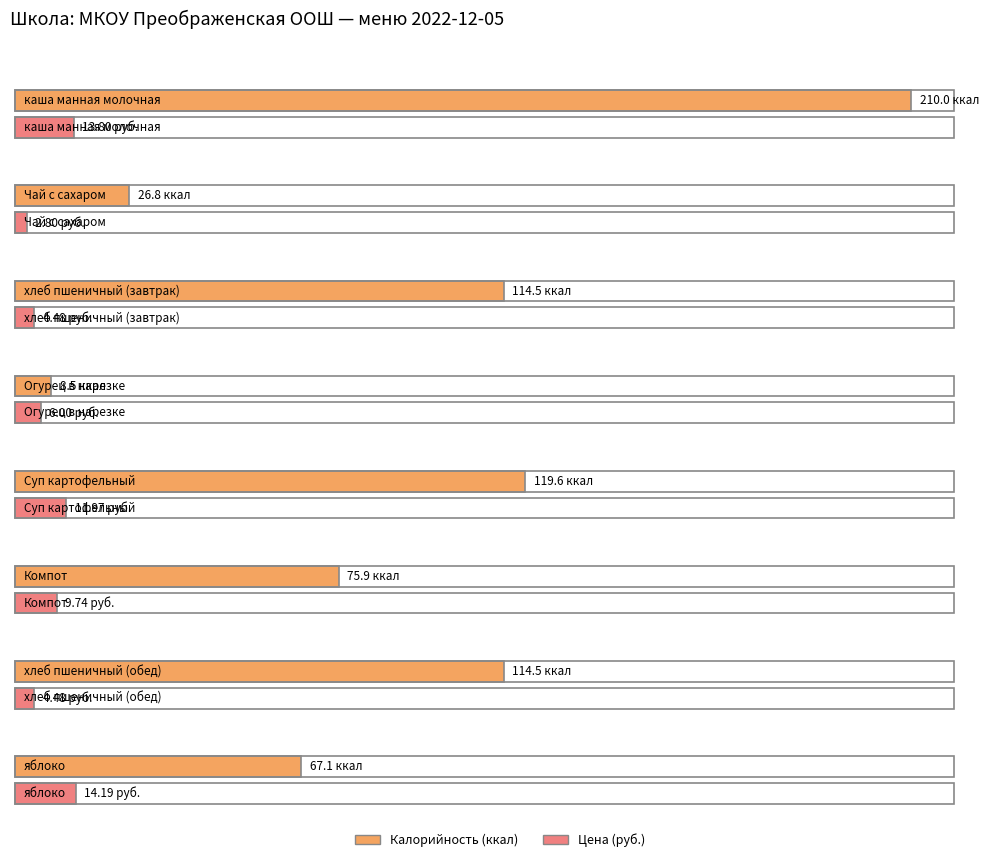

Rank the categories by Калорийность value from lowest to highest.

Огурец в нарезке, Чай с сахаром, яблоко, Компот, хлеб пшеничный (завтрак), хлеб пшеничный (обед), Суп картофельный, каша манная молочная